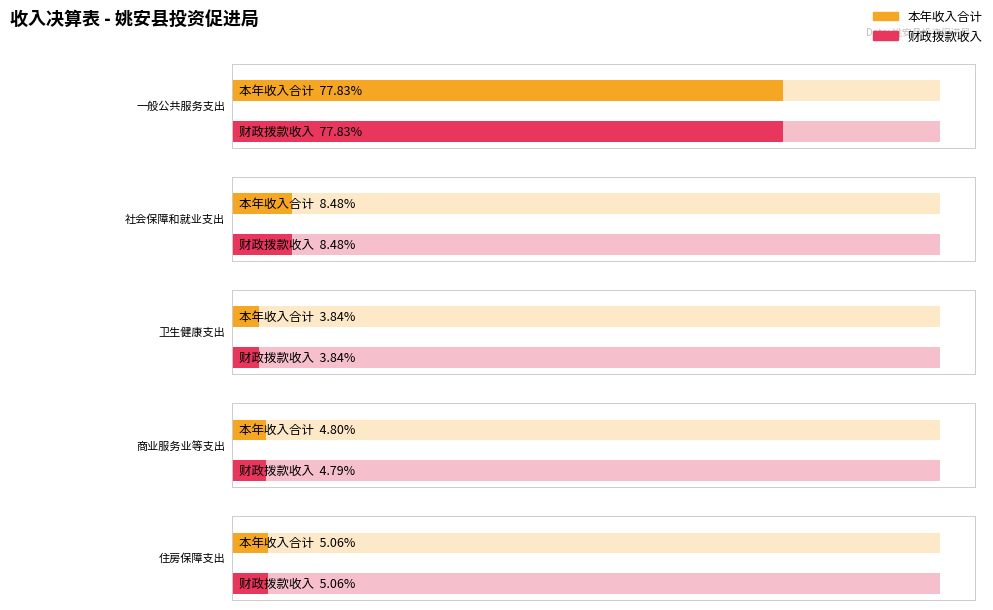

Is the value of 本年收入合计 at 住房保障支出 greater than the value of 财政拨款收入 at 社会保障和就业支出?

No